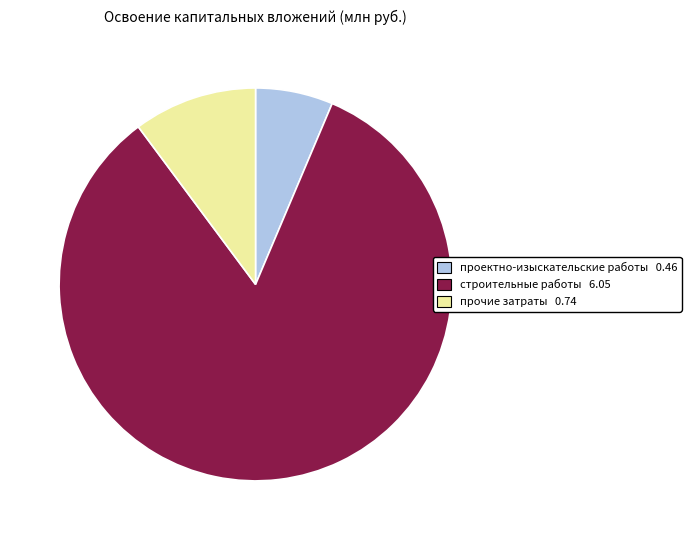

Is there any slice that represents more than half of the pie?

Yes